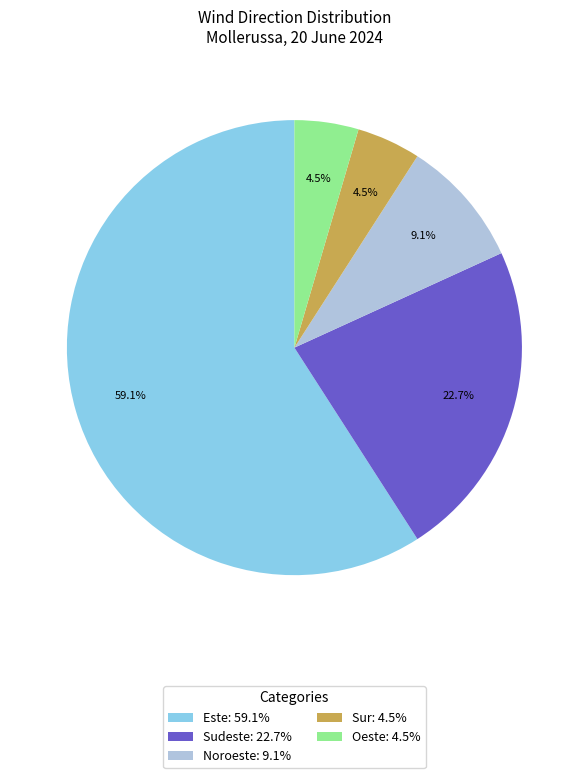

What portion of the pie excludes Sudeste: 22.7%?

77.3%